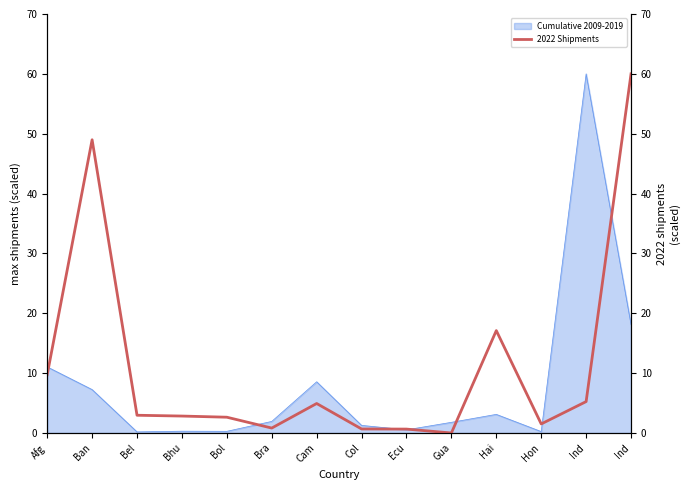

Is it true that the value at Bra is 0.8?

True